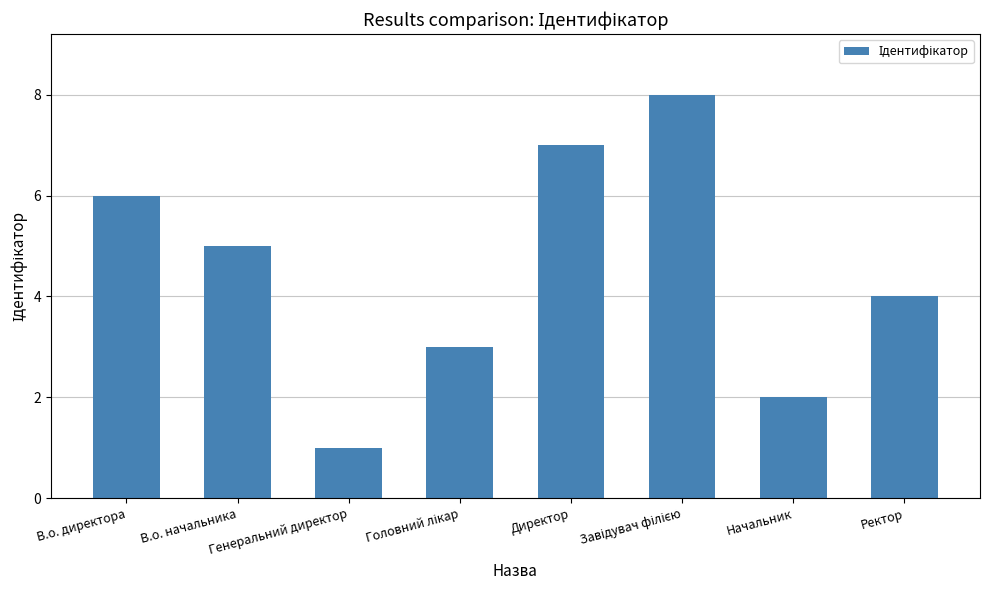

What is the sum of all values?

36